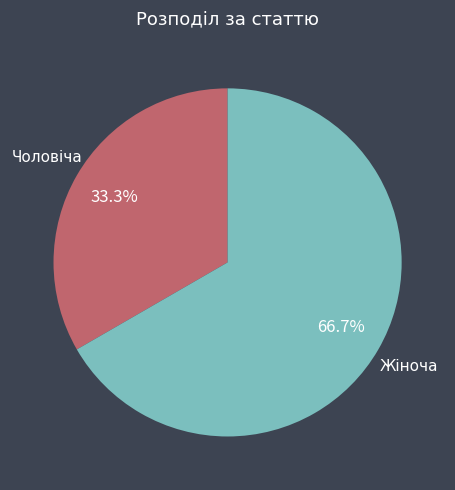

Combined, do Жіноча and Чоловіча account for over 50%?

Yes